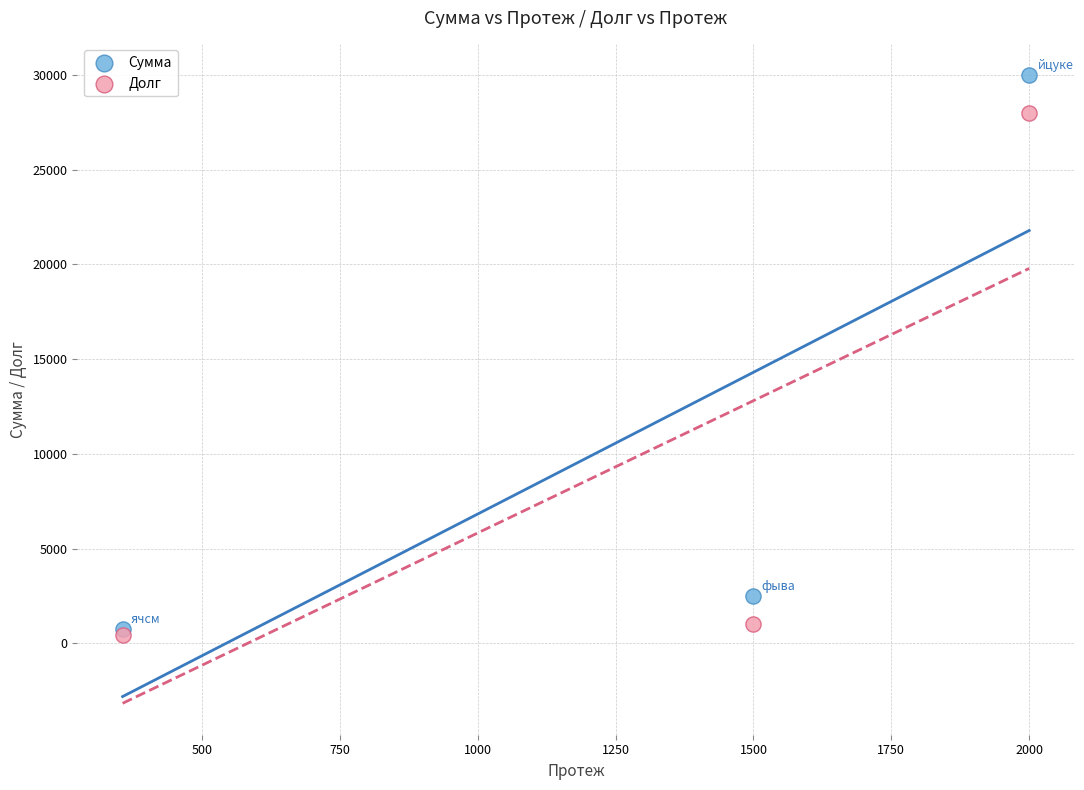

In the Долг series, what Y value is closest to 14212?

1000